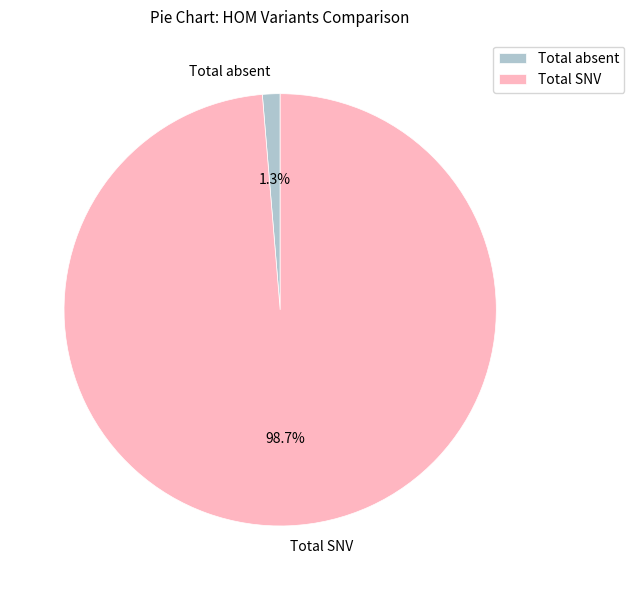

How much of the chart is everything except Total absent?

98.7%